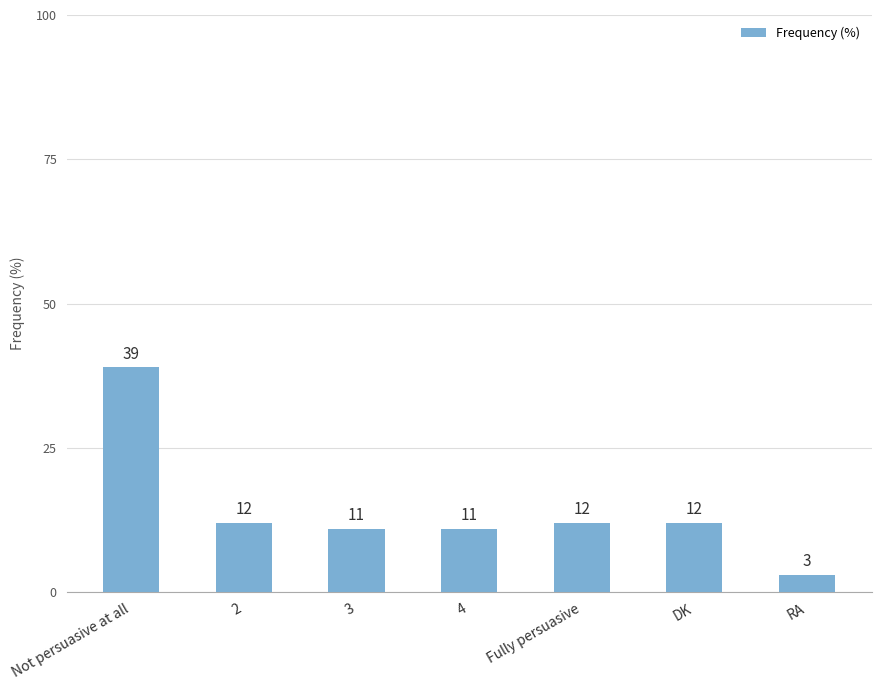

Between DK and Not persuasive at all, which is larger?

Not persuasive at all